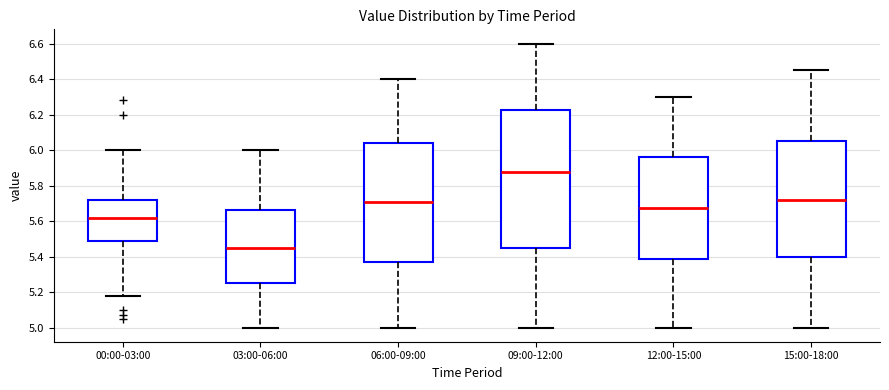

Comparing the boxes themselves (not the whiskers), which one is the tallest?

09:00-12:00